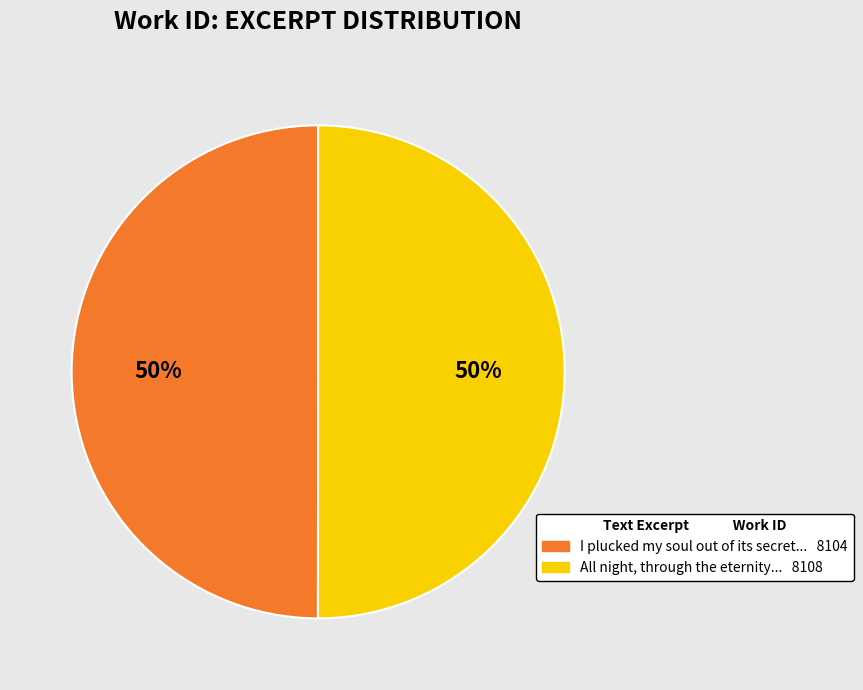

To the nearest percent, what is the average slice percentage?

50%